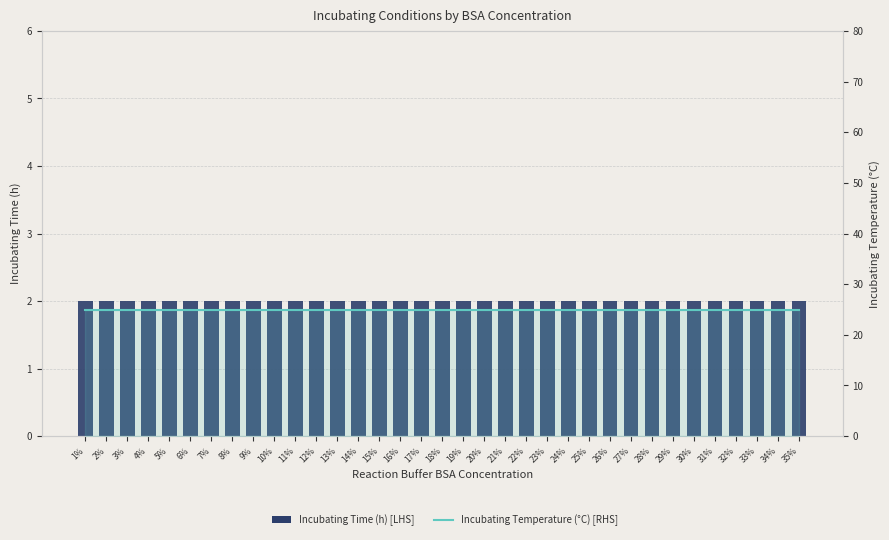

Reading right to left, transcribe all the data shown in this chart.

Incubating Time (h) [LHS]: 35%=2	34%=2	33%=2	32%=2	31%=2	30%=2	29%=2	28%=2	27%=2	26%=2	25%=2	24%=2	23%=2	22%=2	21%=2	20%=2	19%=2	18%=2	17%=2	16%=2	15%=2	14%=2	13%=2	12%=2	11%=2	10%=2	9%=2	8%=2	7%=2	6%=2	5%=2	4%=2	3%=2	2%=2	1%=2
Incubating Temperature (°C) [RHS]: 35%=25	34%=25	33%=25	32%=25	31%=25	30%=25	29%=25	28%=25	27%=25	26%=25	25%=25	24%=25	23%=25	22%=25	21%=25	20%=25	19%=25	18%=25	17%=25	16%=25	15%=25	14%=25	13%=25	12%=25	11%=25	10%=25	9%=25	8%=25	7%=25	6%=25	5%=25	4%=25	3%=25	2%=25	1%=25